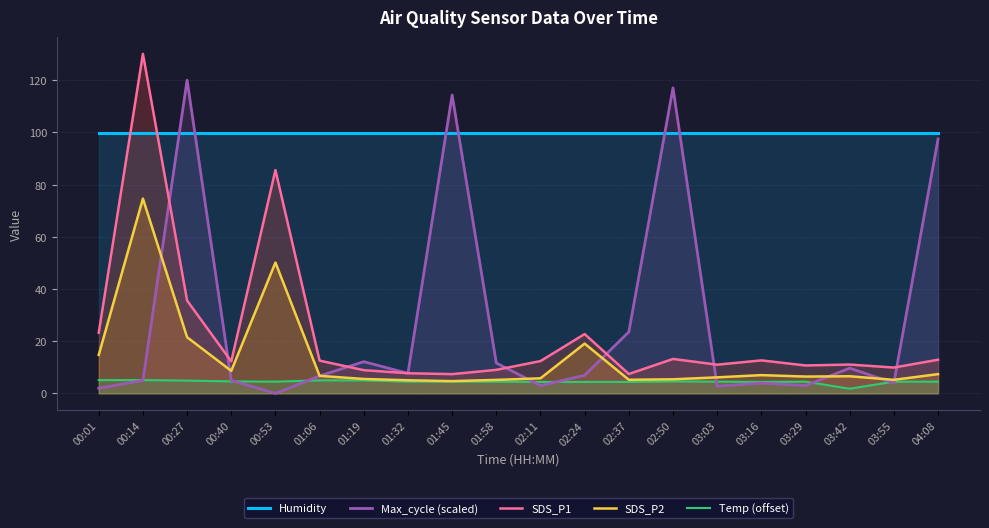

Reading left to right, list all the values displayed in this chart.

Humidity: 99.9	99.9	99.9	99.9	99.9	99.9	99.9	99.9	99.9	99.9	99.9	99.9	99.9	99.9	99.9	99.9	99.9	99.9	99.9	99.9
Max_cycle (scaled): 2.0	5.0	120.0	5.0	0.0	6.7	12.1	7.7	114.3	11.7	3.0	6.9	23.6	117.0	2.7	4.0	3.0	9.7	4.0	97.4
SDS_P1: 23.2	130.1	35.6	12.3	85.5	12.6	8.9	7.7	7.4	9.0	12.4	22.7	7.4	13.2	11.0	12.7	10.7	11.1	9.9	12.9
SDS_P2: 14.8	74.6	21.5	8.6	50.1	6.7	5.5	5.0	4.7	5.2	5.8	19.1	5.2	5.4	6.2	7.0	6.5	6.6	5.2	7.4
Temp (offset): 5.1	5.1	4.9	4.6	4.5	5.0	5.0	4.5	4.5	4.5	4.4	4.4	4.4	4.6	4.5	4.4	4.5	1.8	4.5	4.5